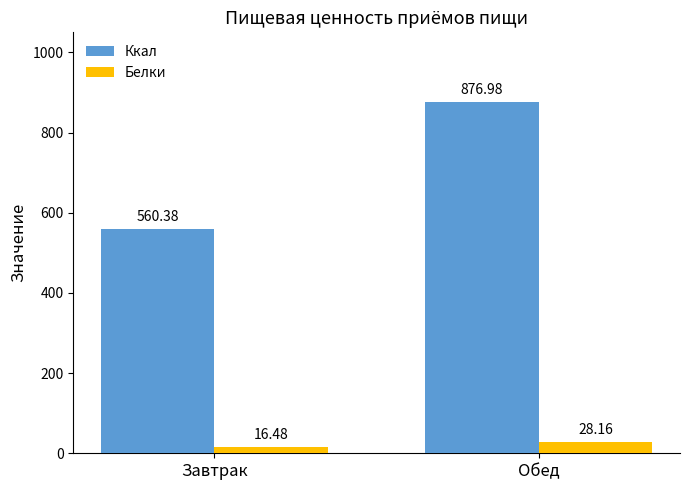

What is the approximate value of Ккал at Завтрак?

560.4